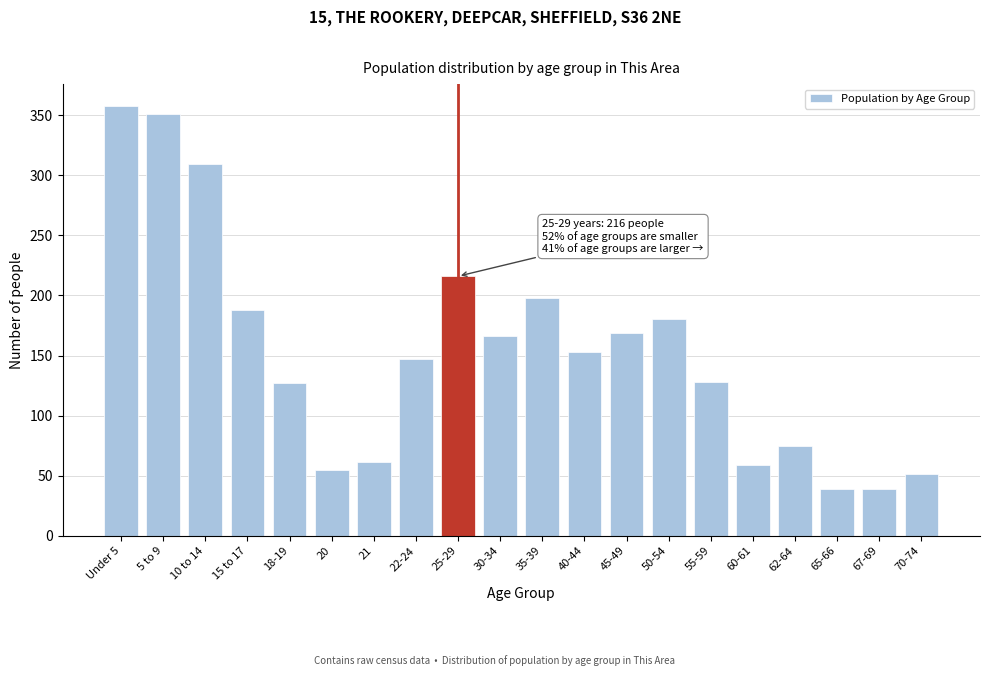

What is the average value?

153